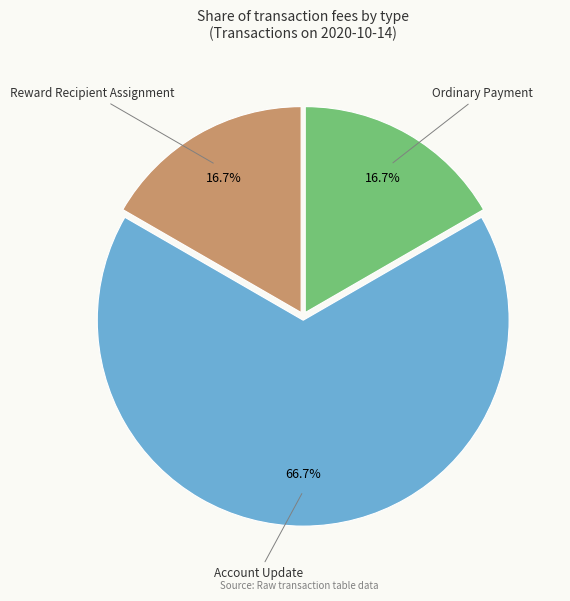

How many slices are in this pie chart?

3